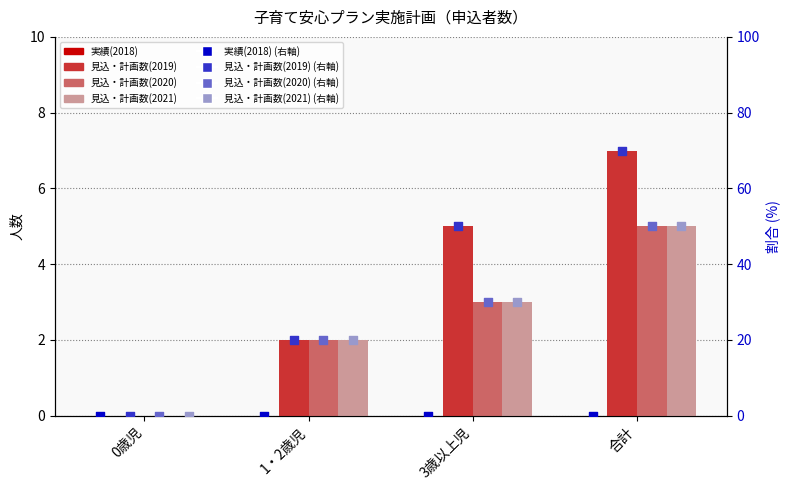

Which series reaches the minimum Y coordinate?

見込・計画数(2019)